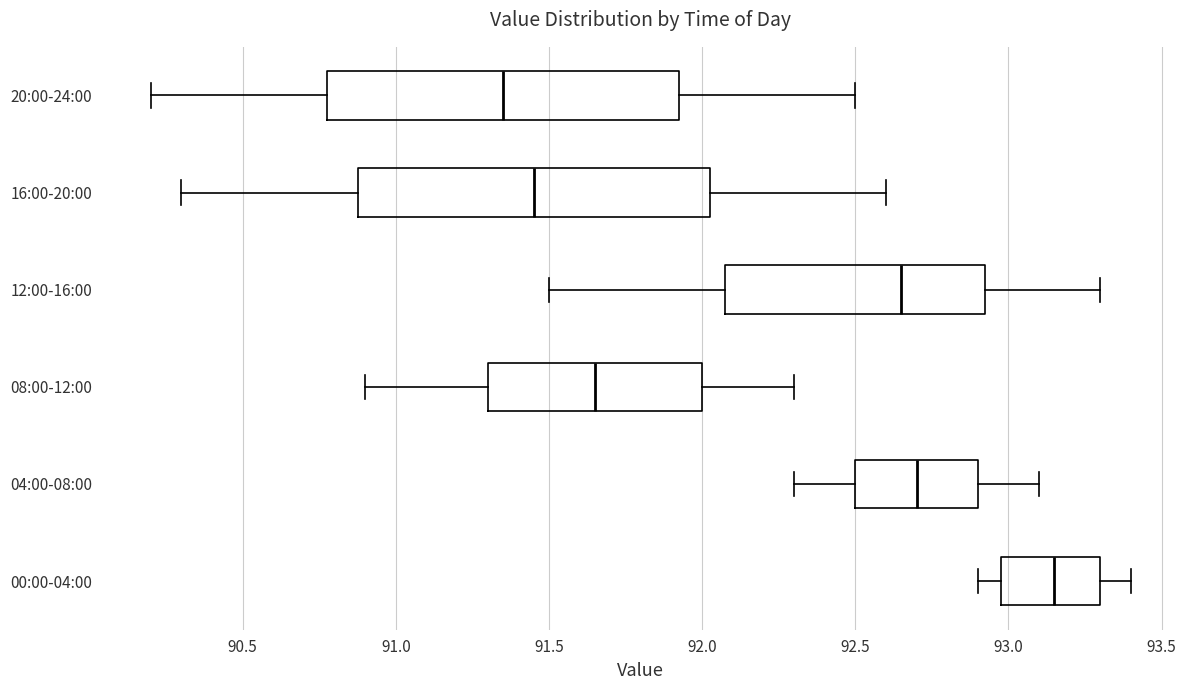

Reading bottom to top, transcribe this box plot: for each box, give where its median line is, the range the box spans, and where its two whiskers end, as read against the x-axis. The values are not printed on the chart, so give them approximately, as read against the axis.

00:00-04:00: median 93.15, box 93.00 to 93.30, whiskers 92.90 to 93.40
04:00-08:00: median 92.70, box 92.50 to 92.90, whiskers 92.30 to 93.10
08:00-12:00: median 91.65, box 91.30 to 92.00, whiskers 90.90 to 92.30
12:00-16:00: median 92.65, box 92.10 to 92.95, whiskers 91.50 to 93.30
16:00-20:00: median 91.45, box 90.90 to 92.05, whiskers 90.30 to 92.60
20:00-24:00: median 91.35, box 90.80 to 91.95, whiskers 90.20 to 92.50